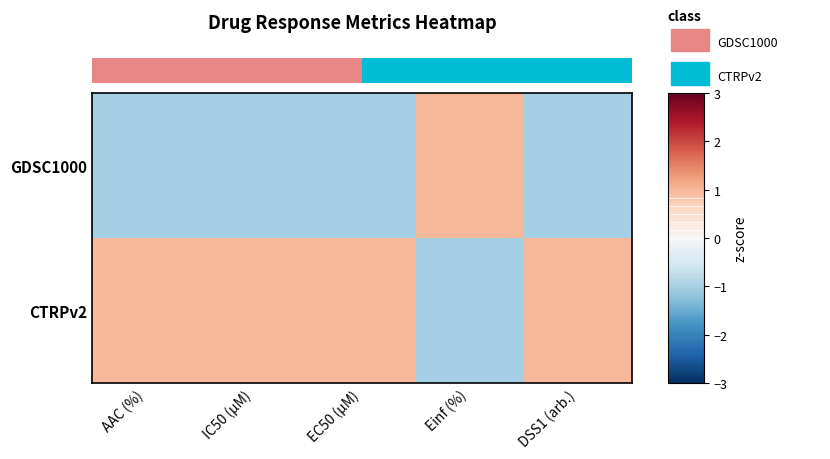

At which label does CTRPv2 first exceed 0?

AAC (%)